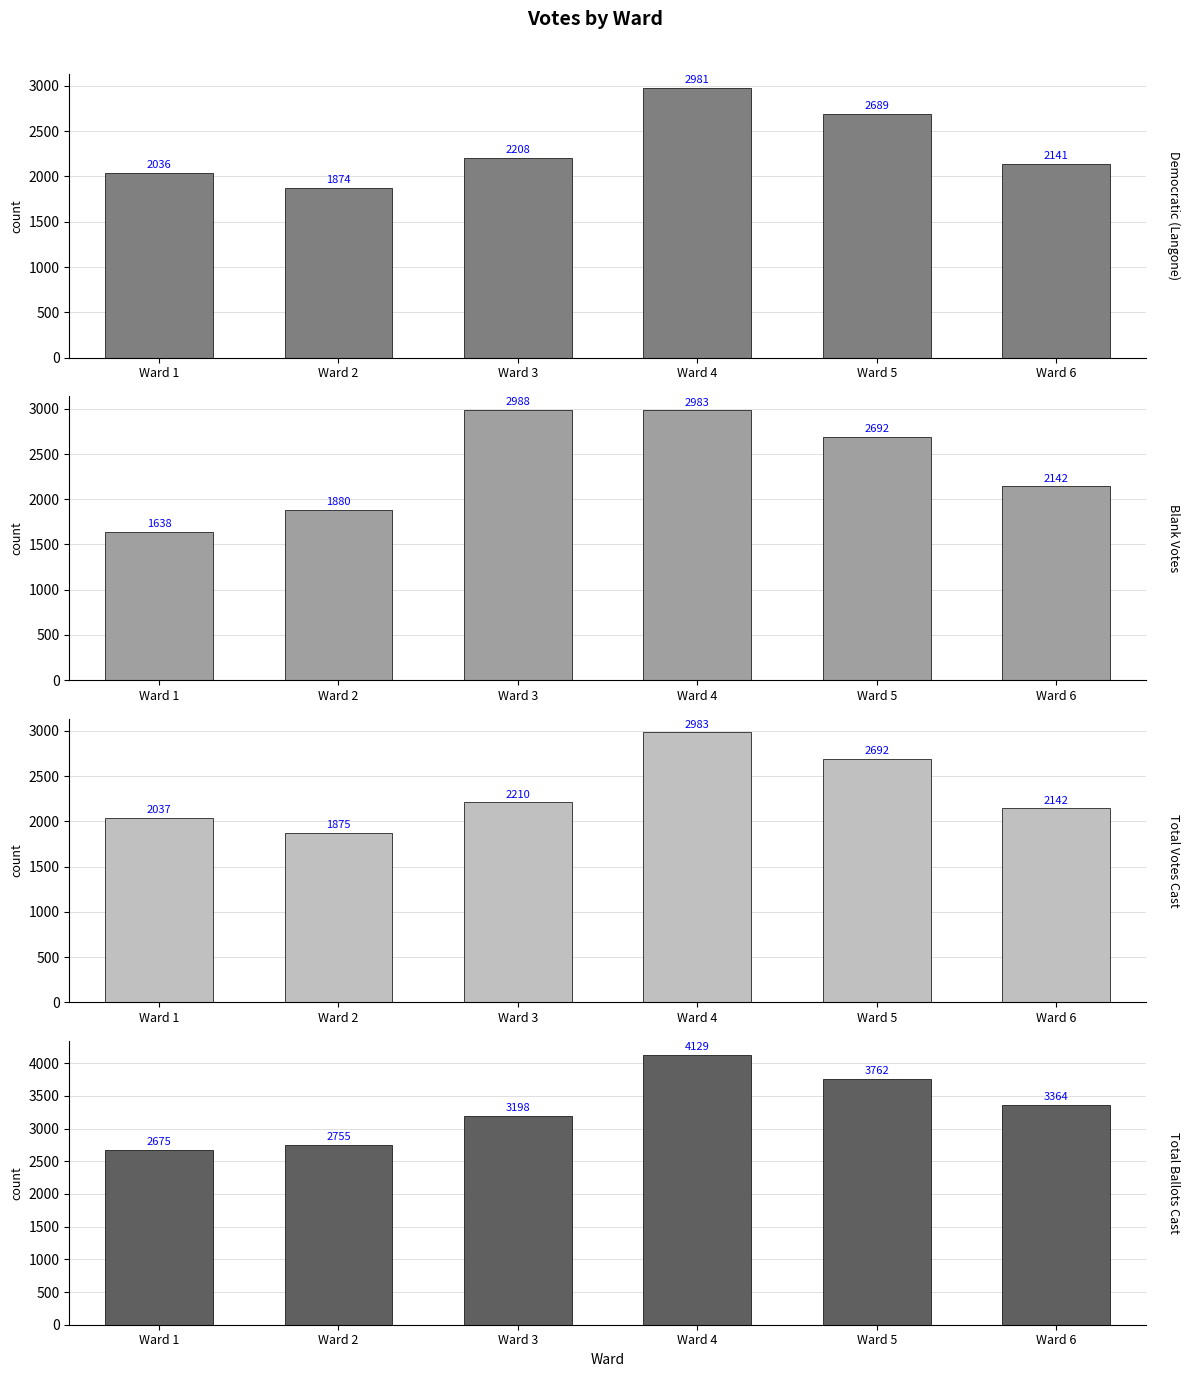

List the labels in order of Democratic (Langone) value, largest first.

Ward 4, Ward 5, Ward 3, Ward 6, Ward 1, Ward 2